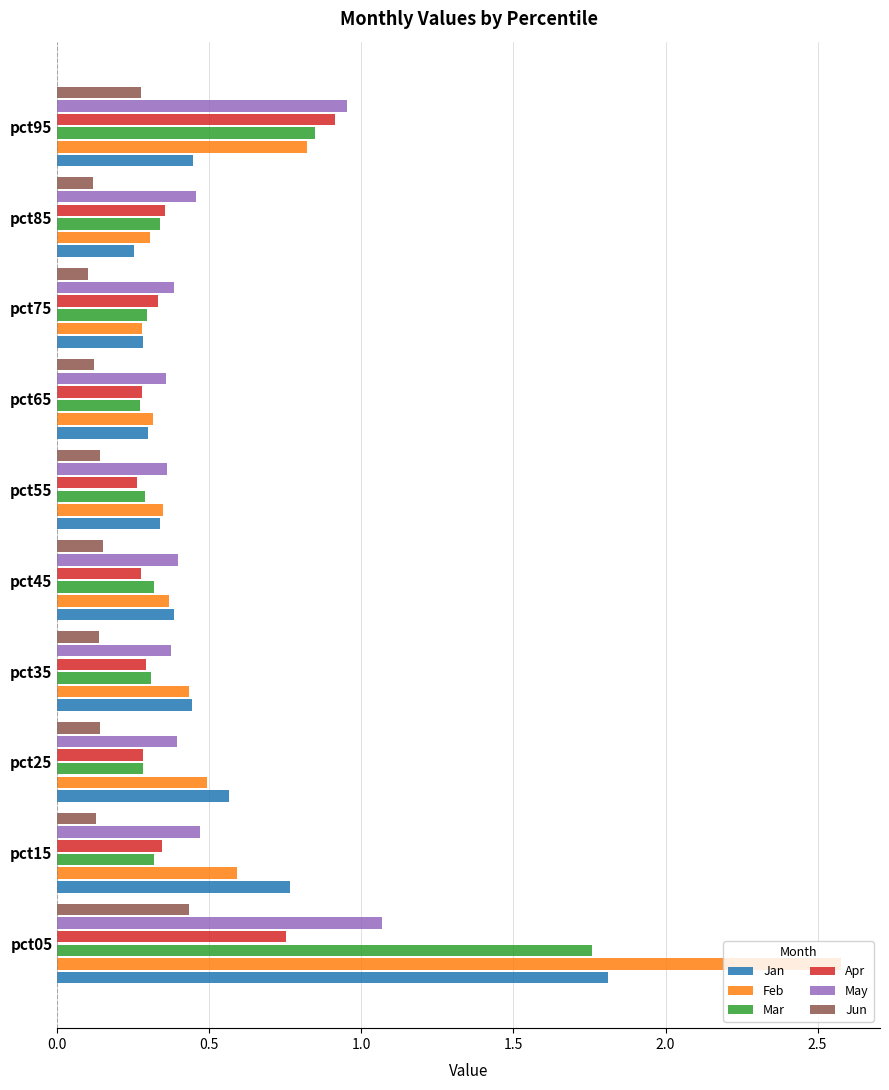

Count the Mar values in the range 0 to 1.

9